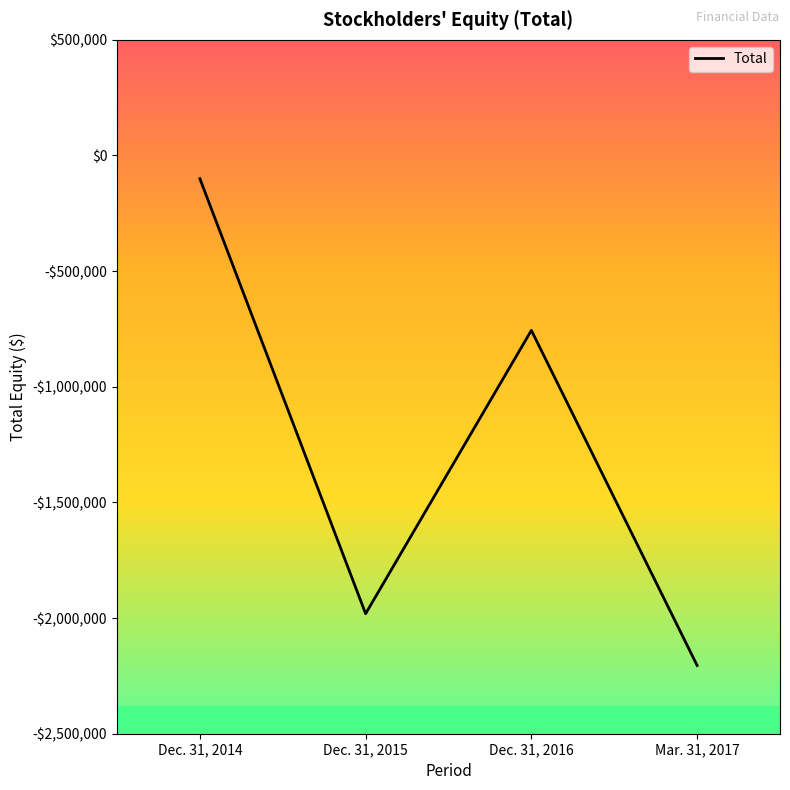

Does the chart display data point markers on the line(s)?

No